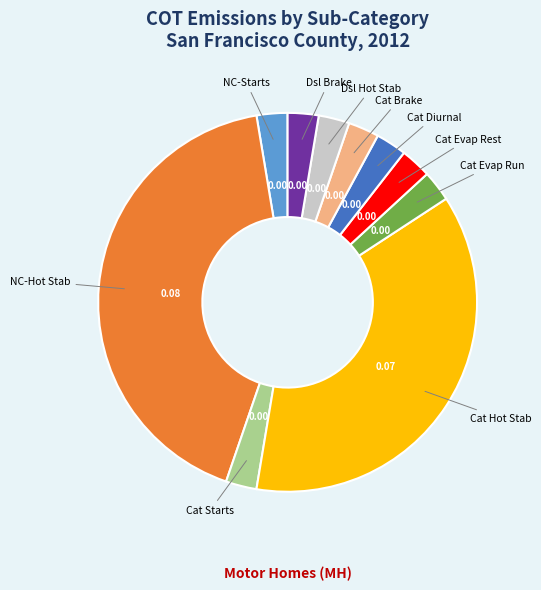

Is there a majority slice in this chart?

No